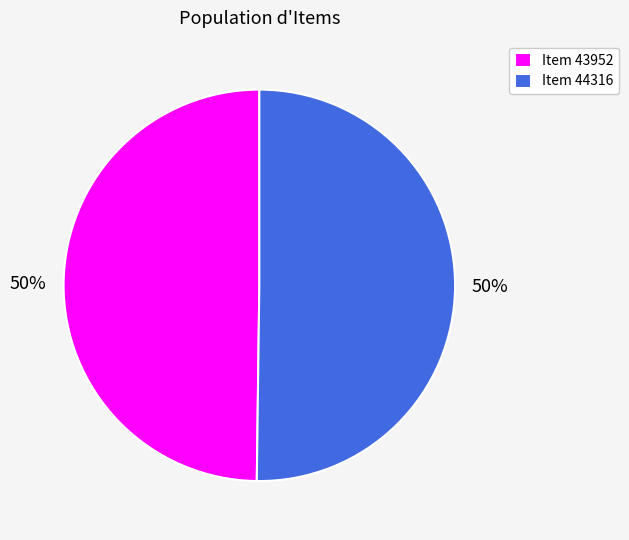

Is the sum of Item 44316 and Item 43952 greater than half?

Yes